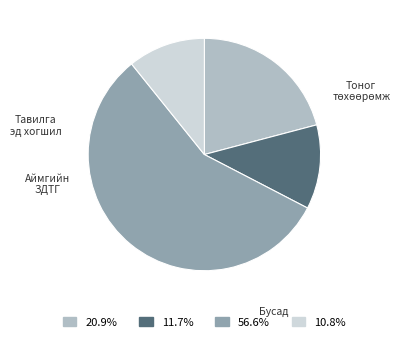

What is the change in value from Тавилга эд хогшил to Бусад?

-159000